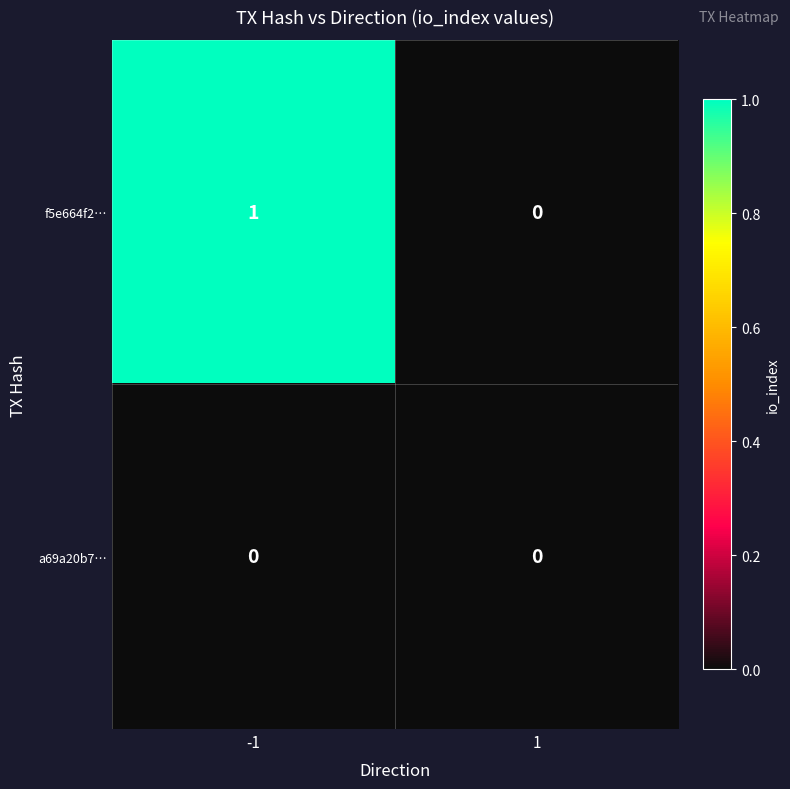

Reading right to left, list all the values displayed in this chart.

f5e664f2…: 0	1
a69a20b7…: 0	0